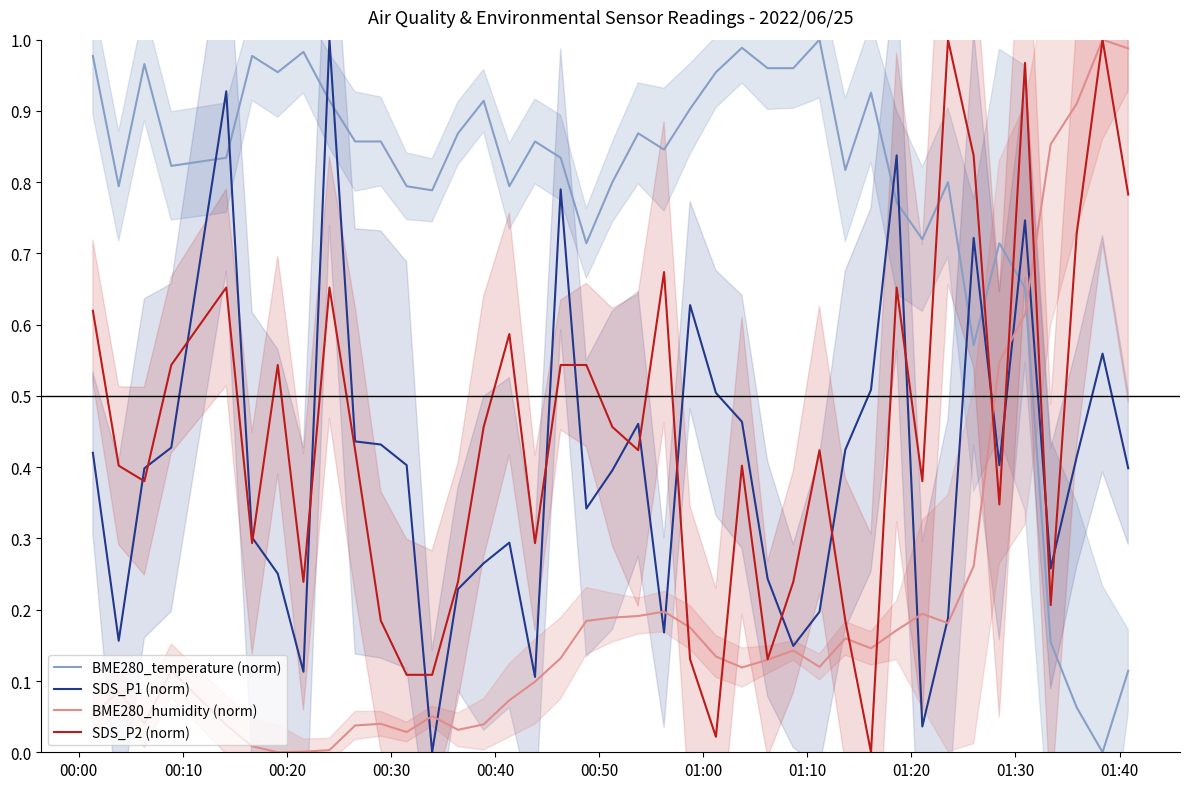

What is the average value of the SDS_P2 (norm) series?

0.4